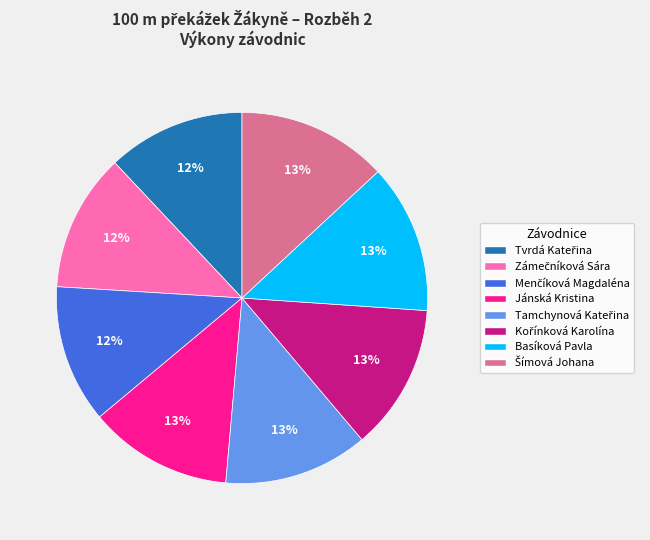

What percentage is the Jánská Kristina slice, to the nearest percent?

13%